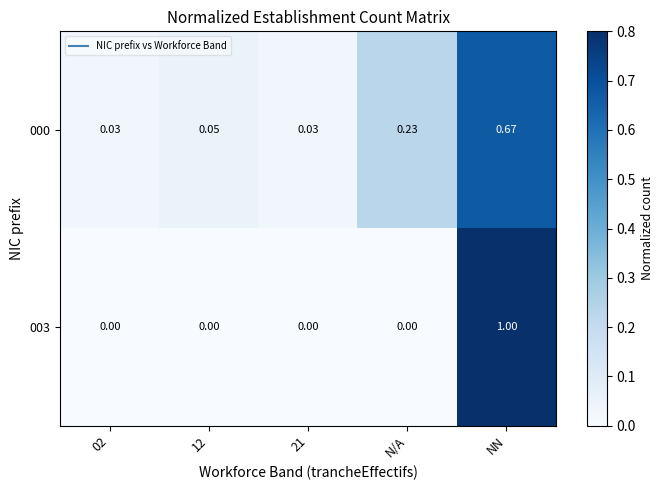

What is the difference between the highest and lowest values at NN?

0.3